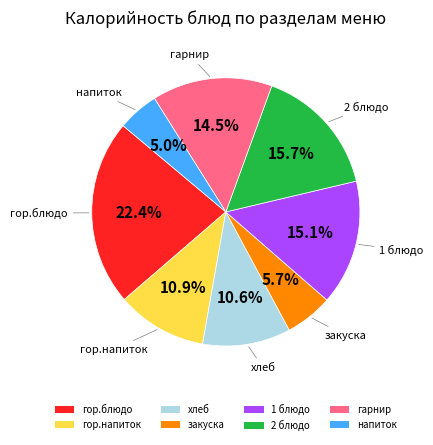

How much of the chart is everything except гарнир?

85.5%